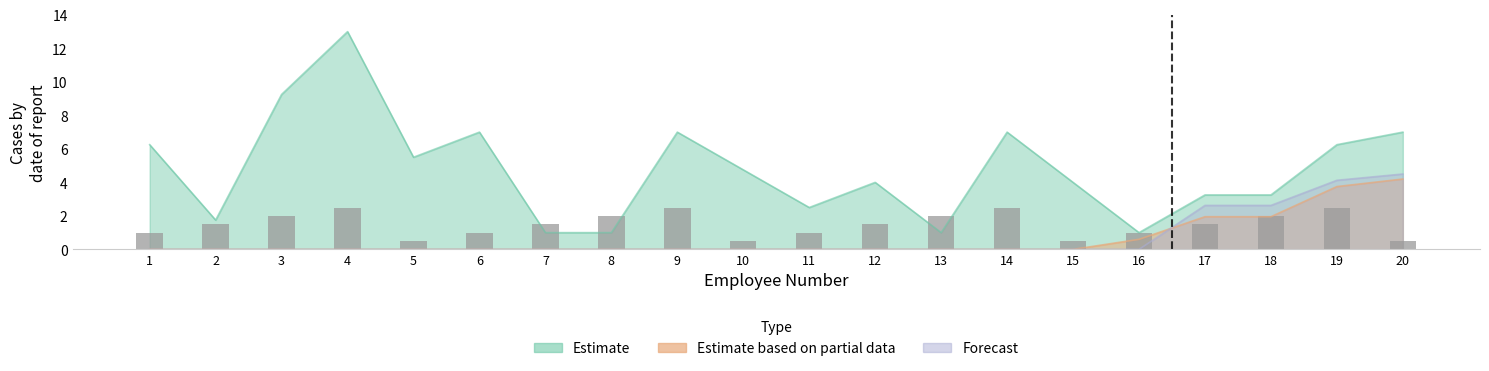

What is the smallest value displayed?

0.5